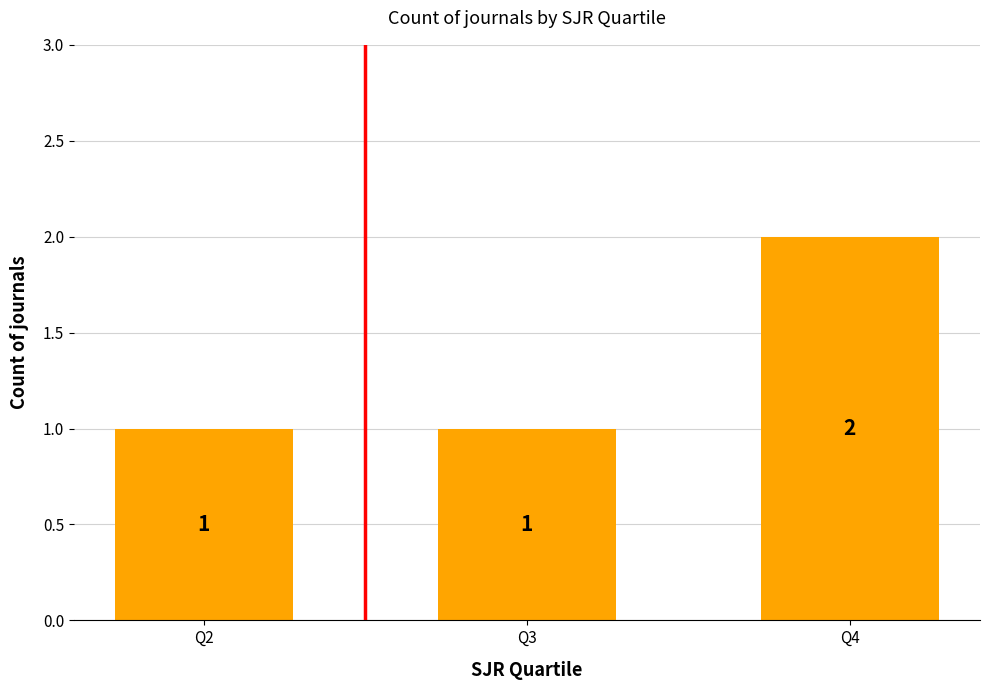

How many values are between 1 and 2?

3